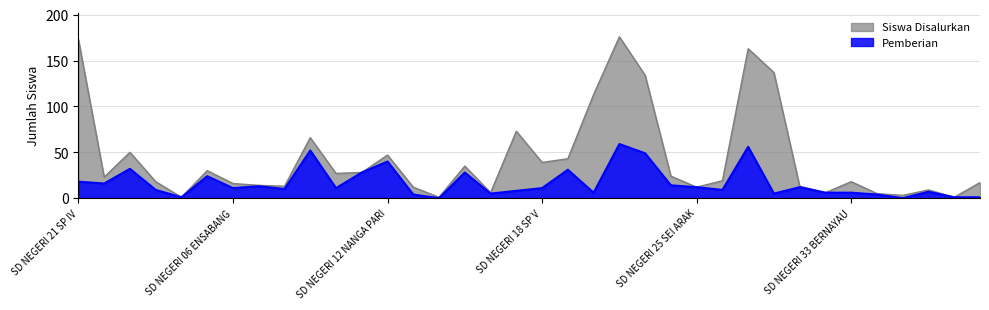

True or false: Siswa Disalurkan and Pemberian cross at least once.

False